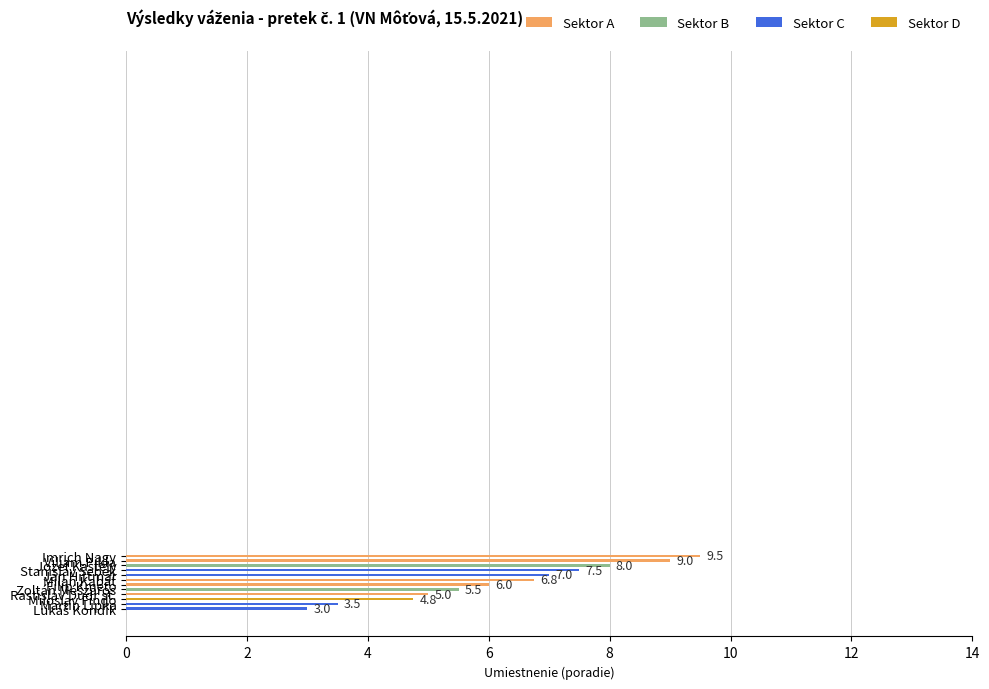

What is the value of the Sektor C bar at the 9th from the left?

5